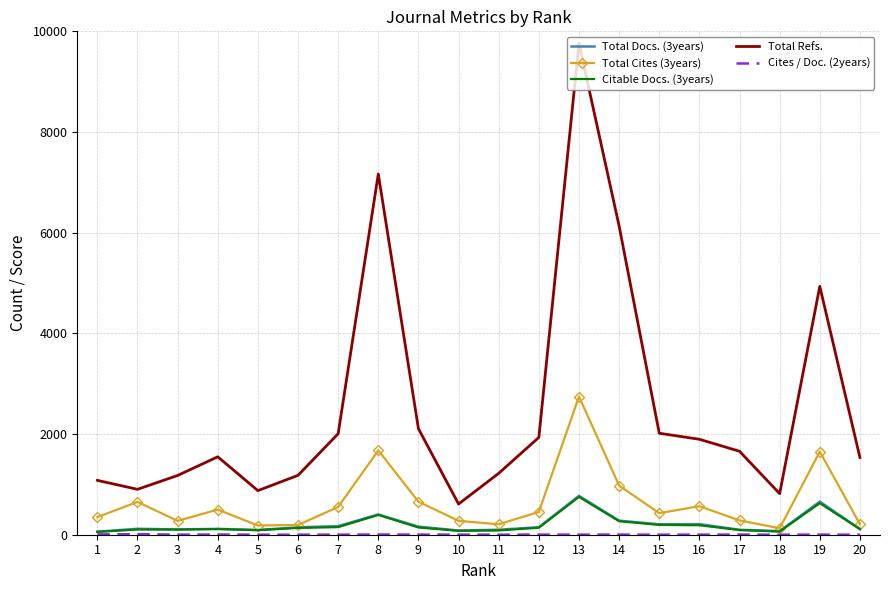

What is the average value of the Total Refs. series?

2528